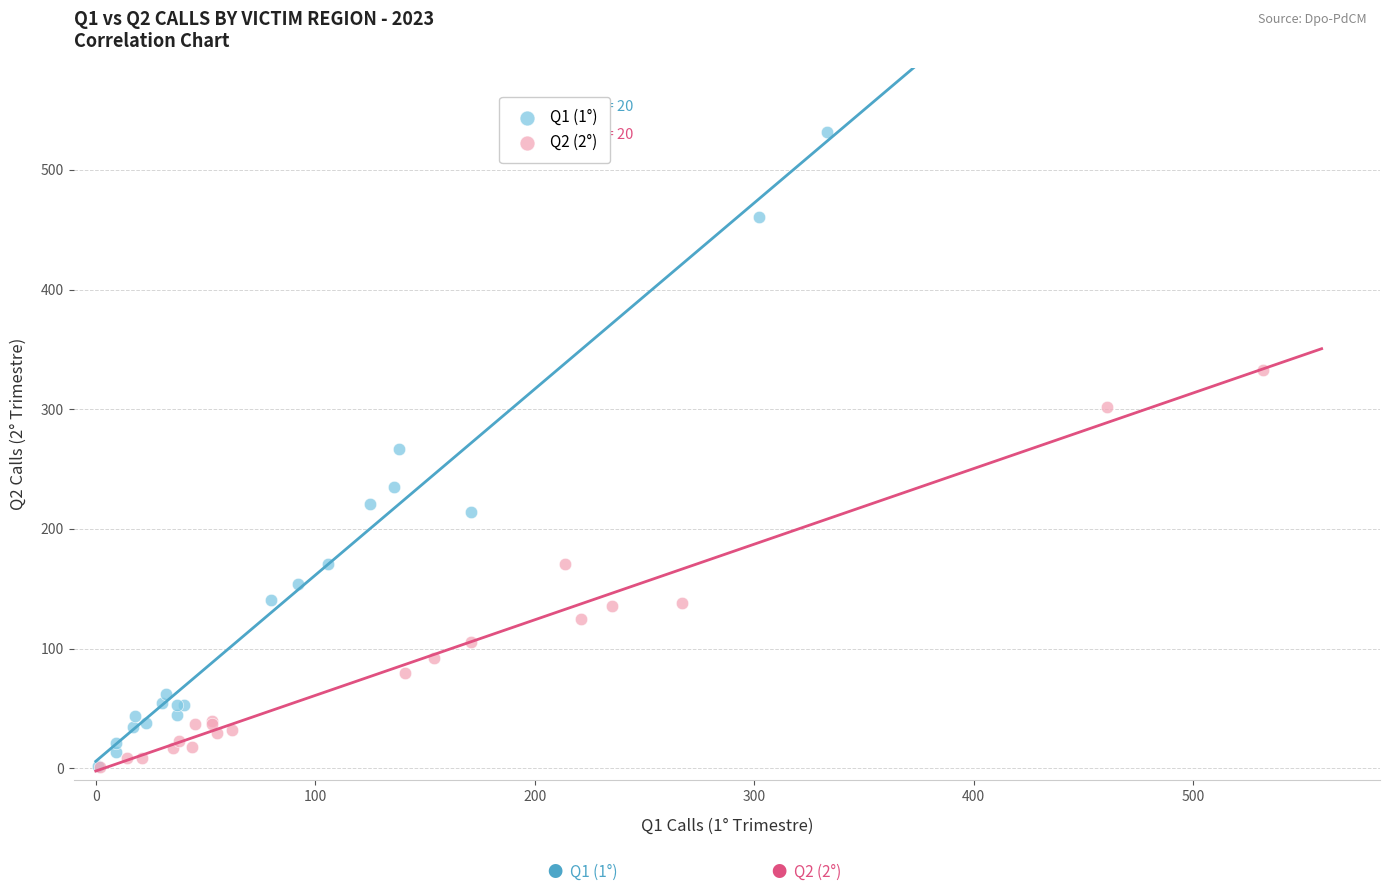

Which series has the largest Y range (max minus min)?

Q1 (1°)